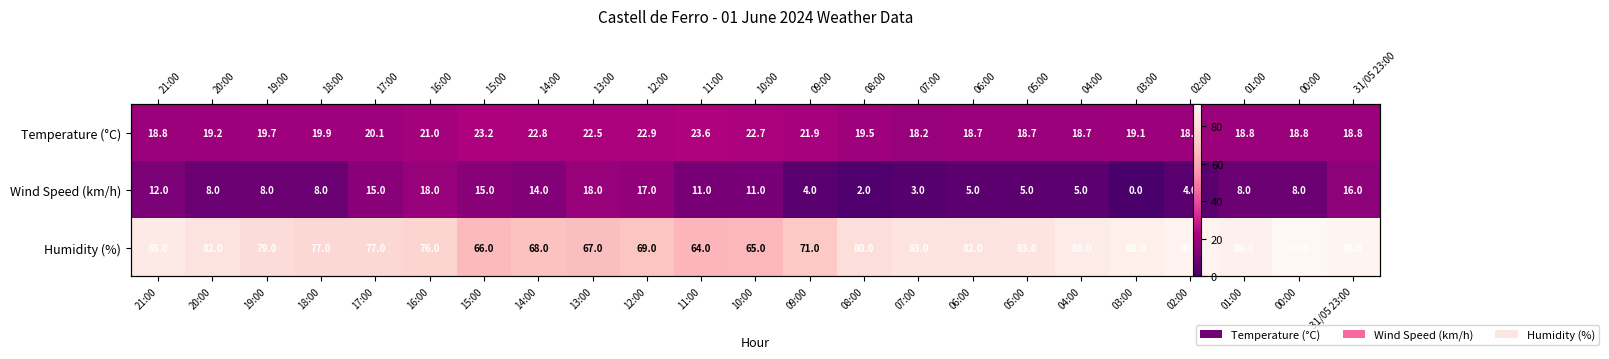

Rank the series at 05:00 from highest to lowest value.

Humidity (%), Temperature (°C), Wind Speed (km/h)